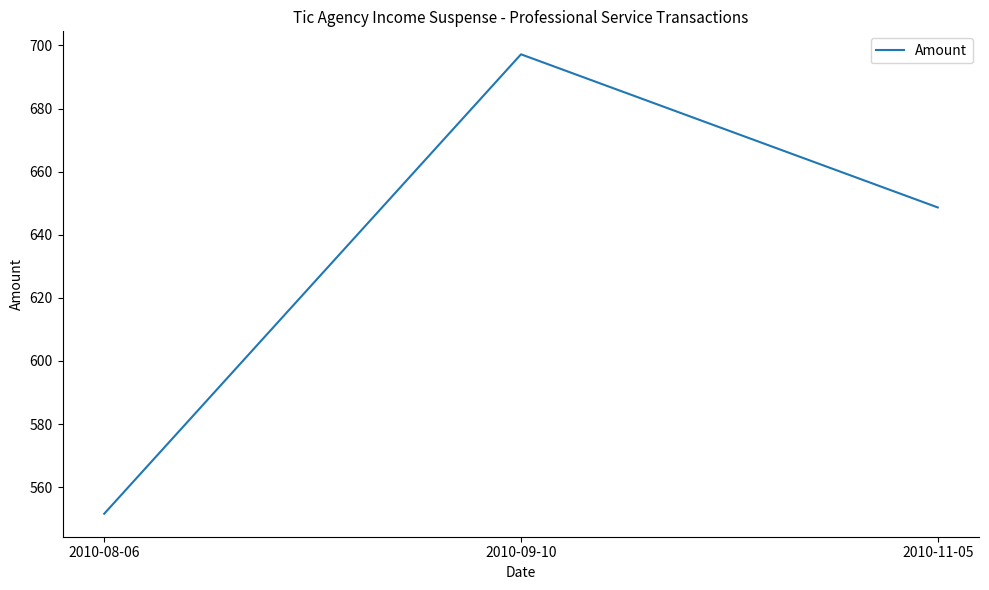

What is the change in value from 2010-09-10 to 2010-11-05?

-48.5